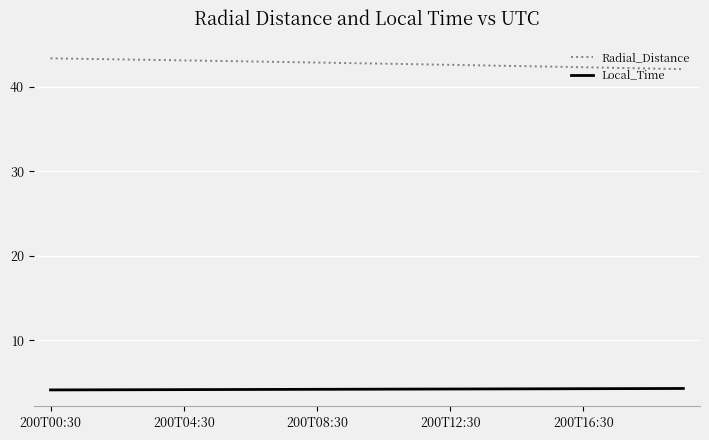

Does the chart have visible grid lines?

Yes